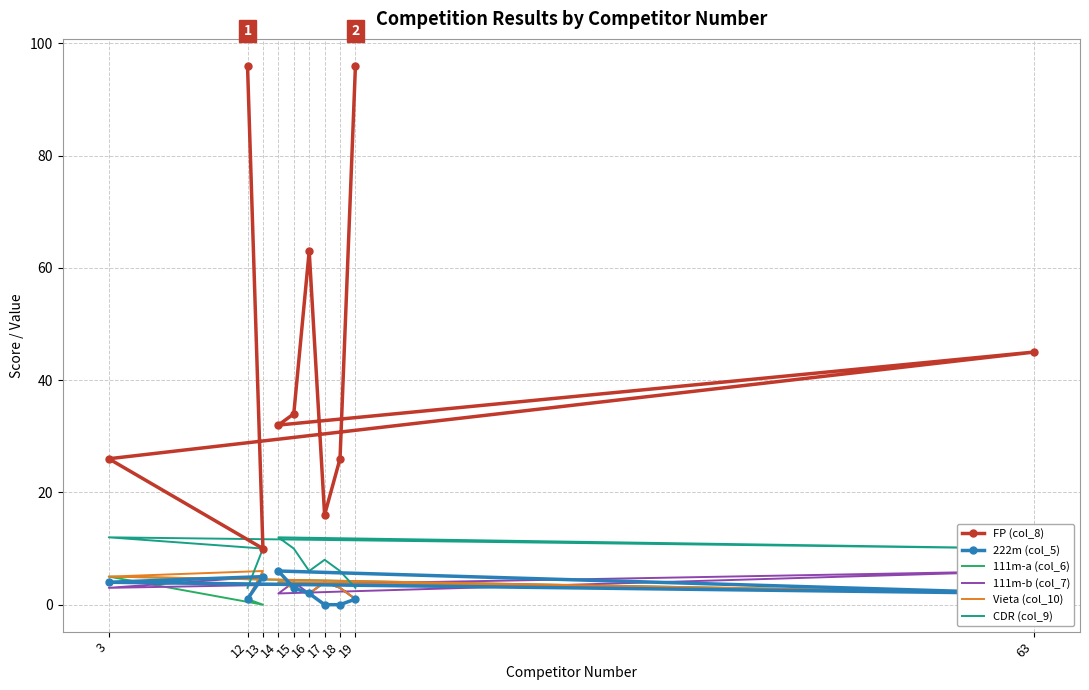

Which series changed the most between 12 and 19?

FP (col_8)